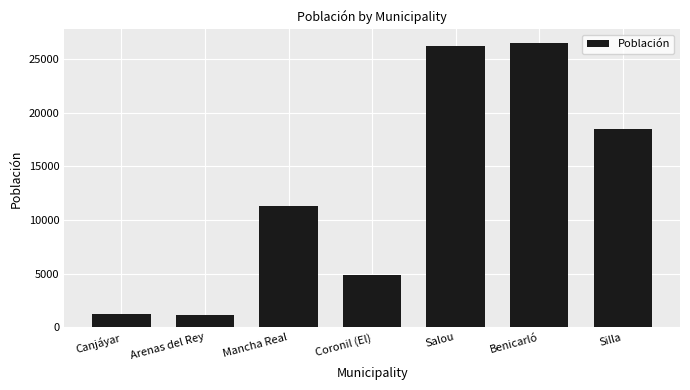

What is the value of the 3rd bar from the left?

11265